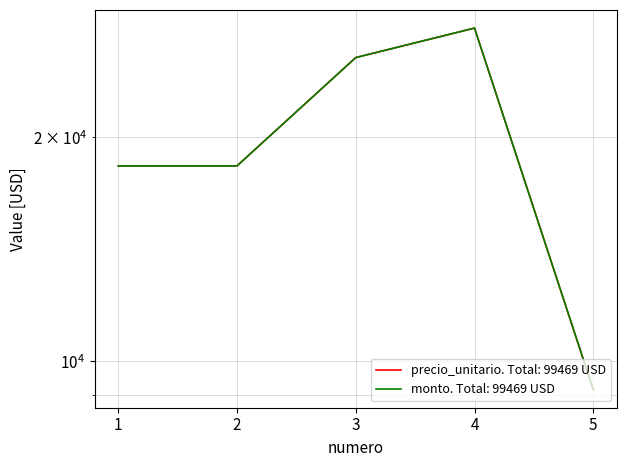

Is it true that monto equals 9164 at 5?

True